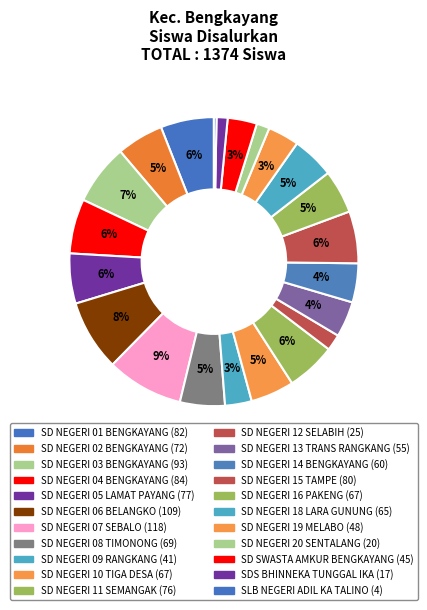

The SD NEGERI 07 SEBALO slice represents 20% of the pie. True or false?

False